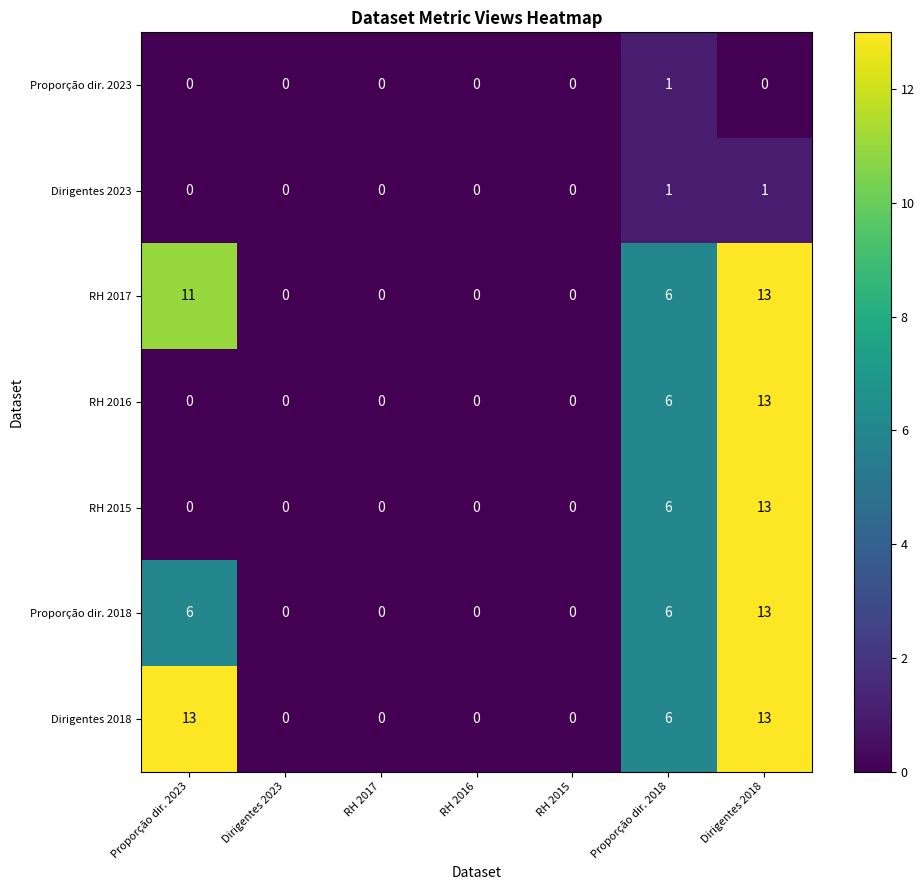

Is it true that Proporção dir. 2023 equals 0 at RH 2015?

True